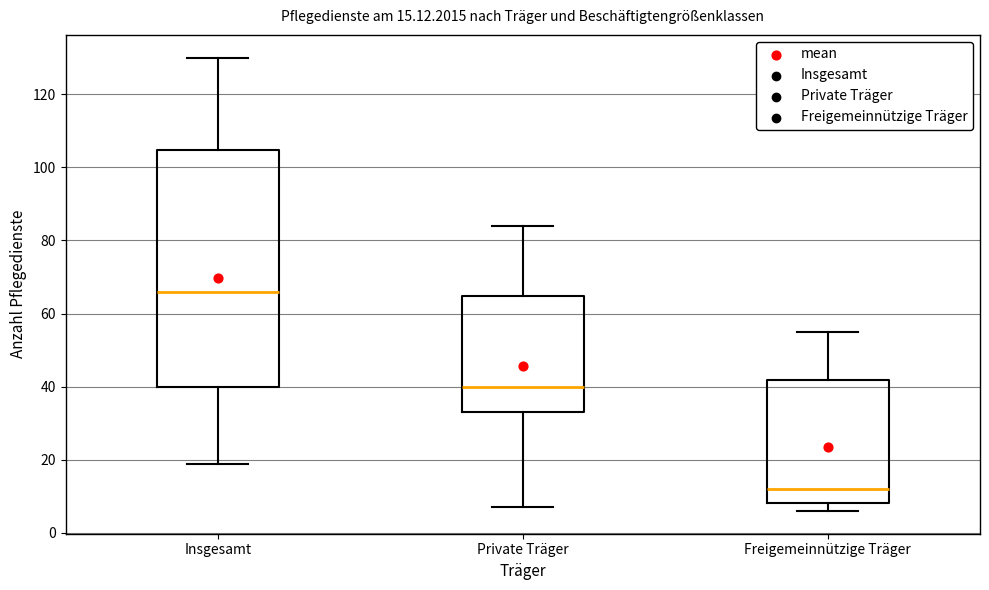

Which box's median line is the highest?

Insgesamt